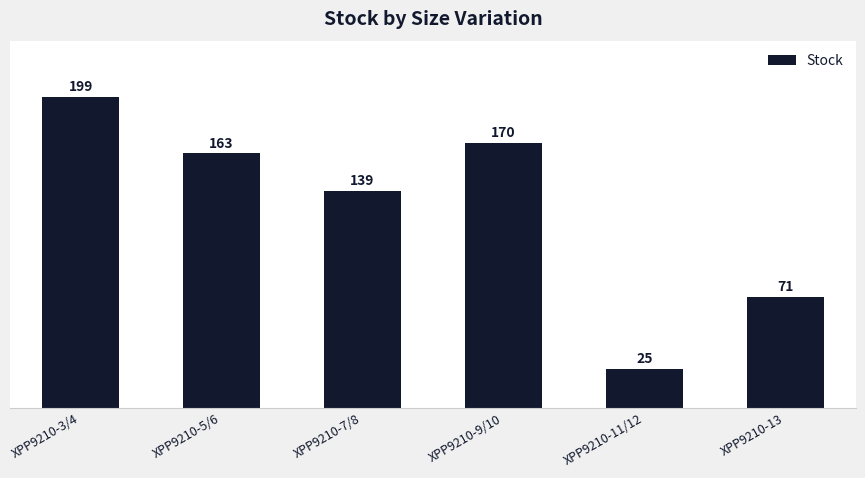

At which category does the chart reach its peak across all series?

XPP9210-3/4